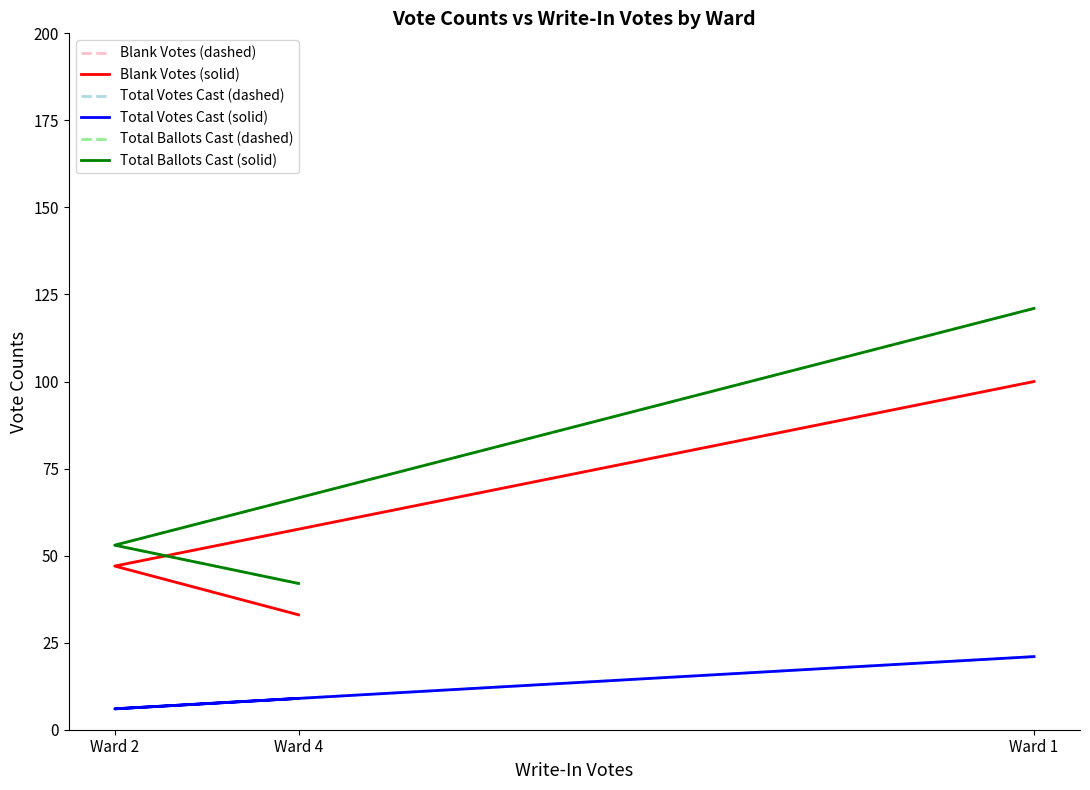

What is the difference between the Blank Votes (solid) values at Ward 4 and Ward 2?

14